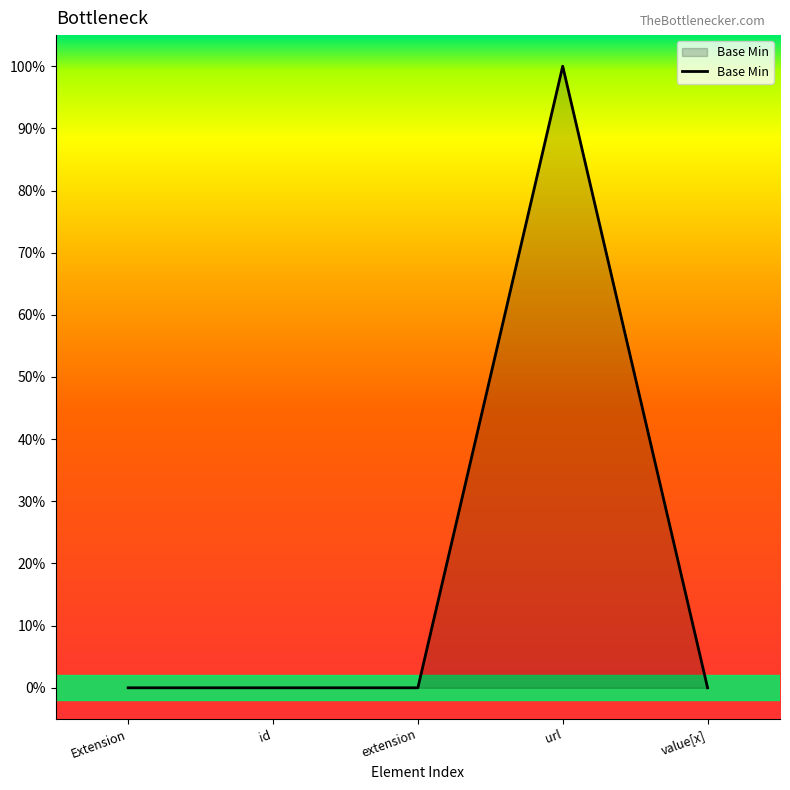

Does the chart display data point markers on the line(s)?

No